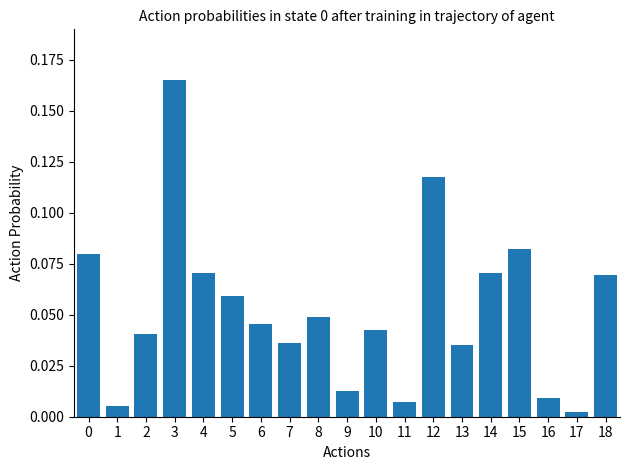

Which label corresponds to the smallest value in the chart?

17